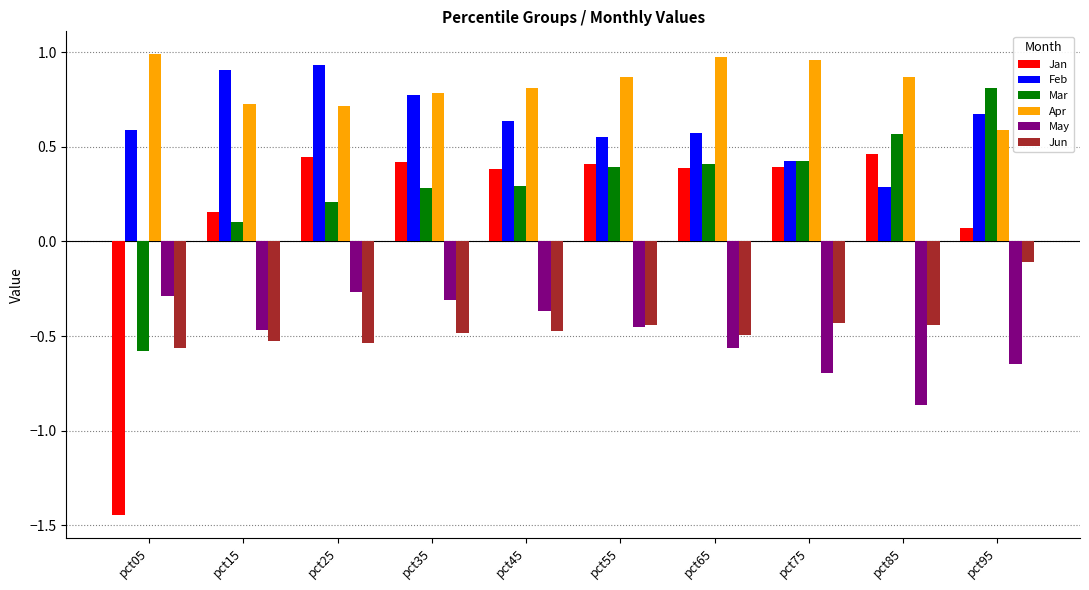

The value of Jun at pct85 is -0.1. True or false?

False